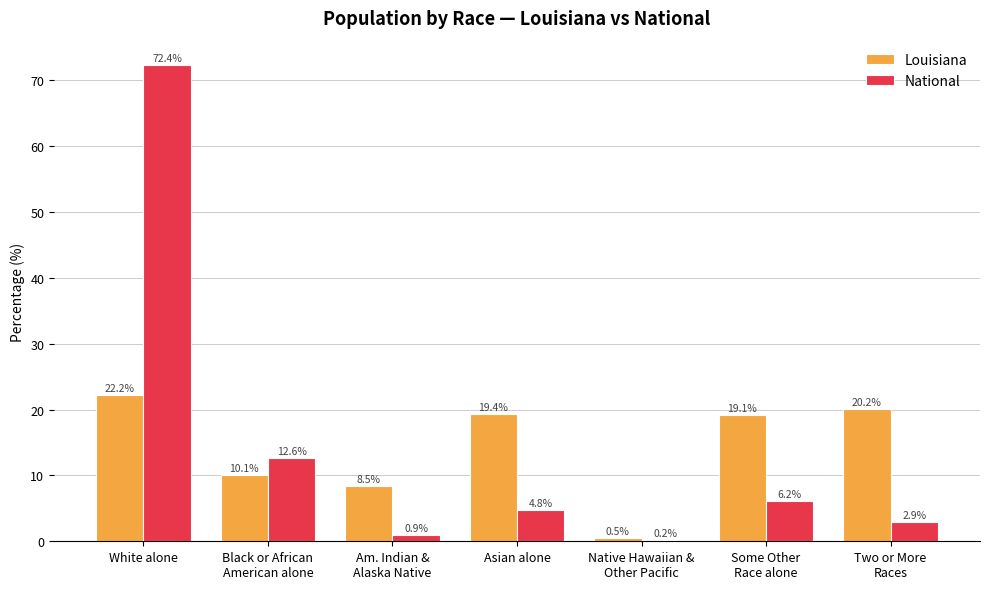

What is the sum of all National values?

100.0